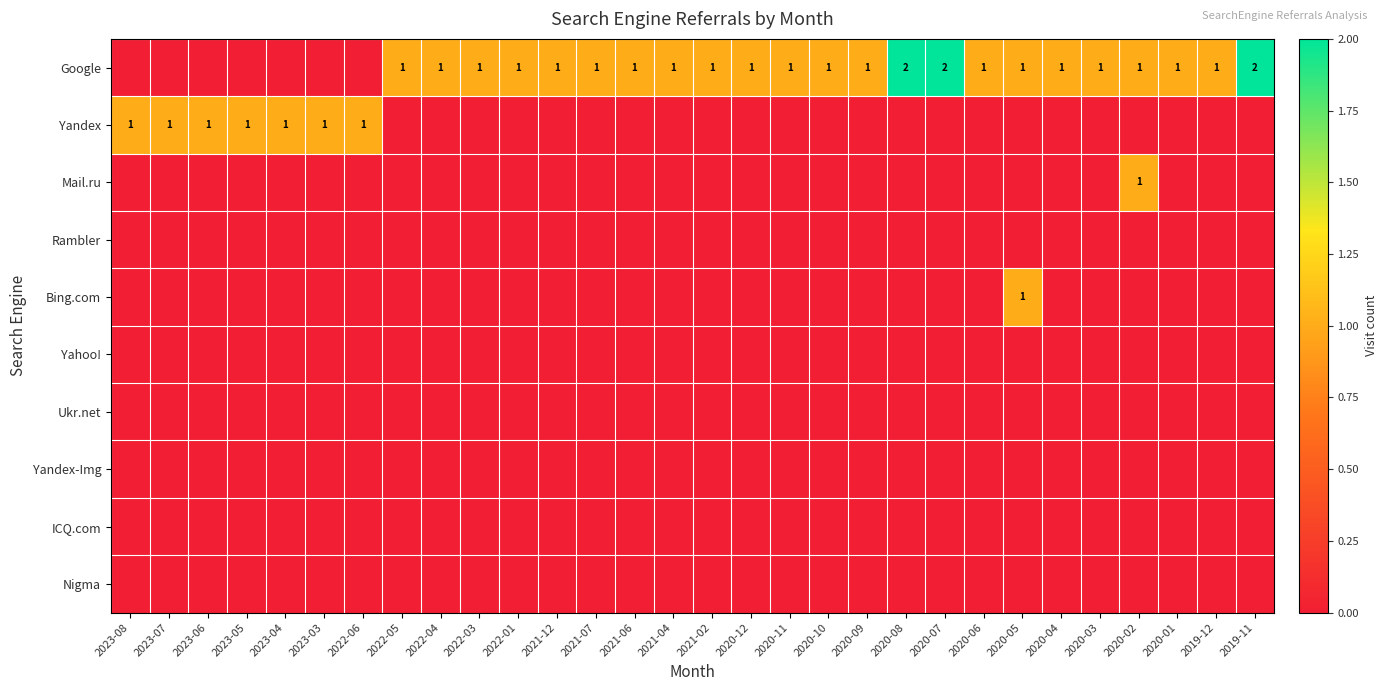

The value of Ukr.net at 2020-03 is 0. True or false?

True